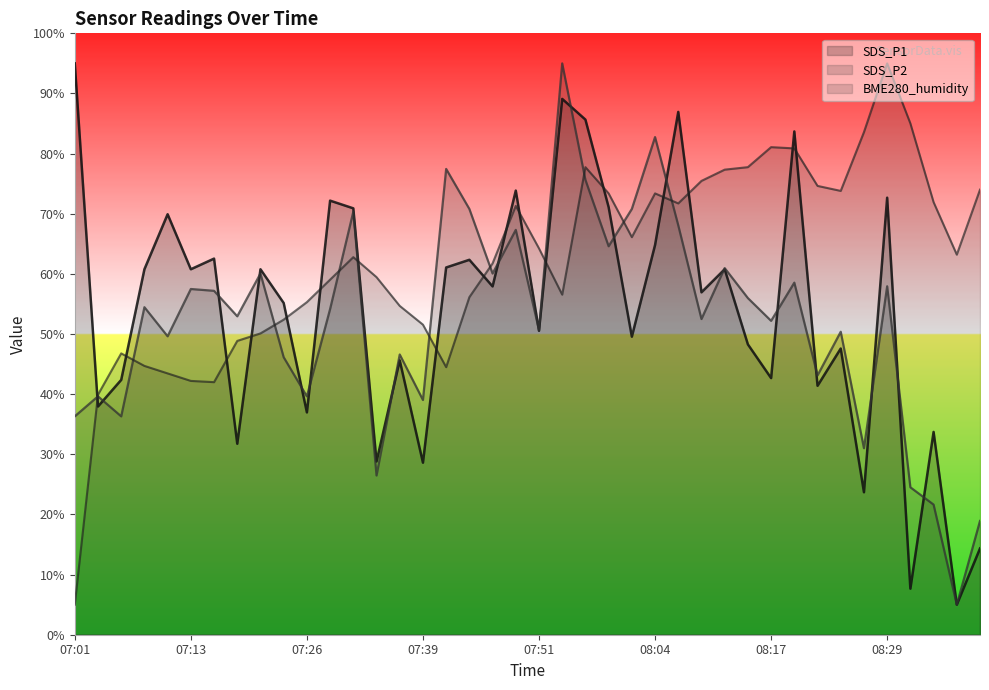

How many series are shown in this chart?

3